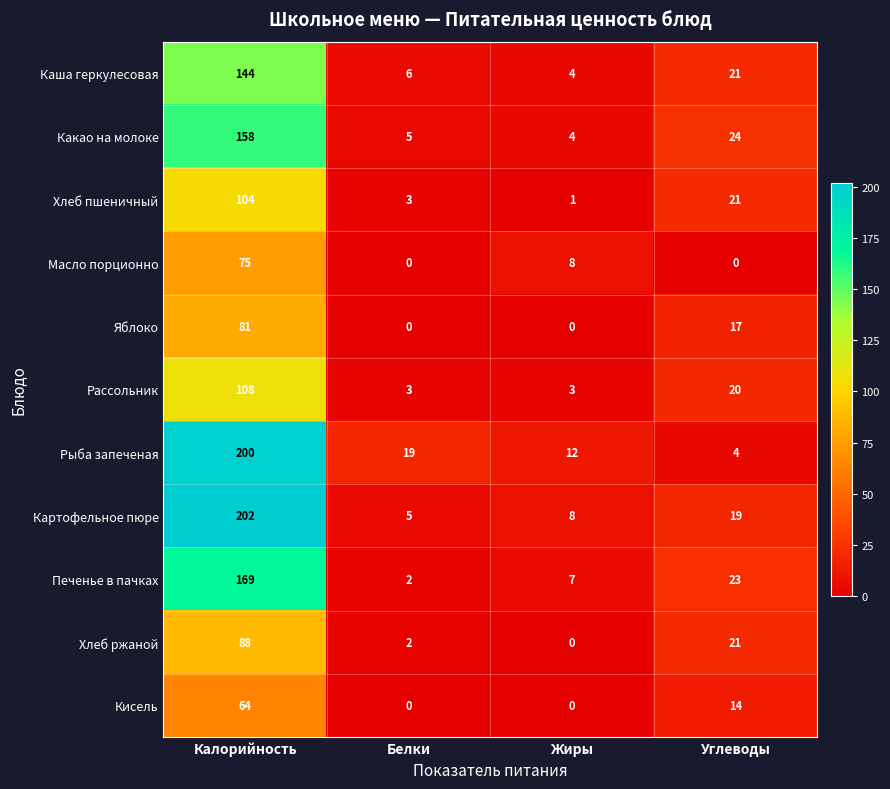

At which label does Хлеб пшеничный reach its minimum?

Жиры